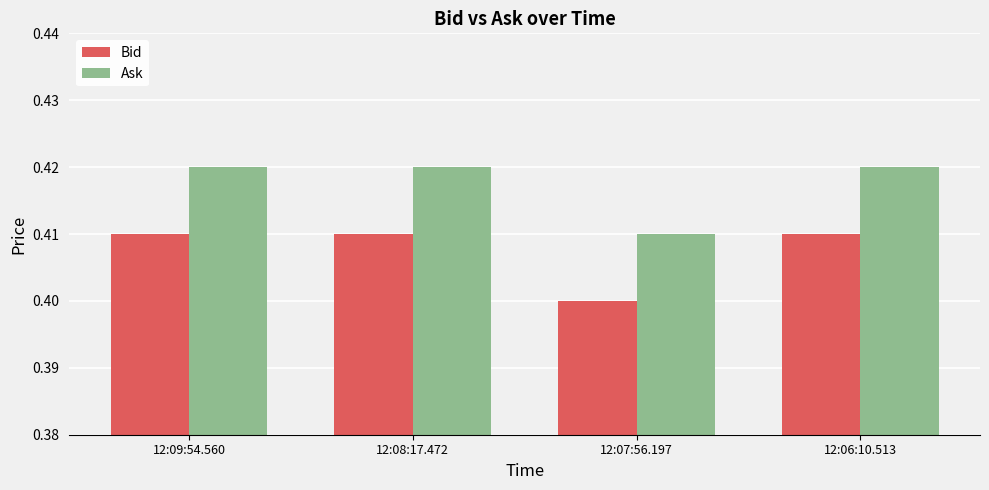

What is the label of the 2nd bar from the left?

12:08:17.472